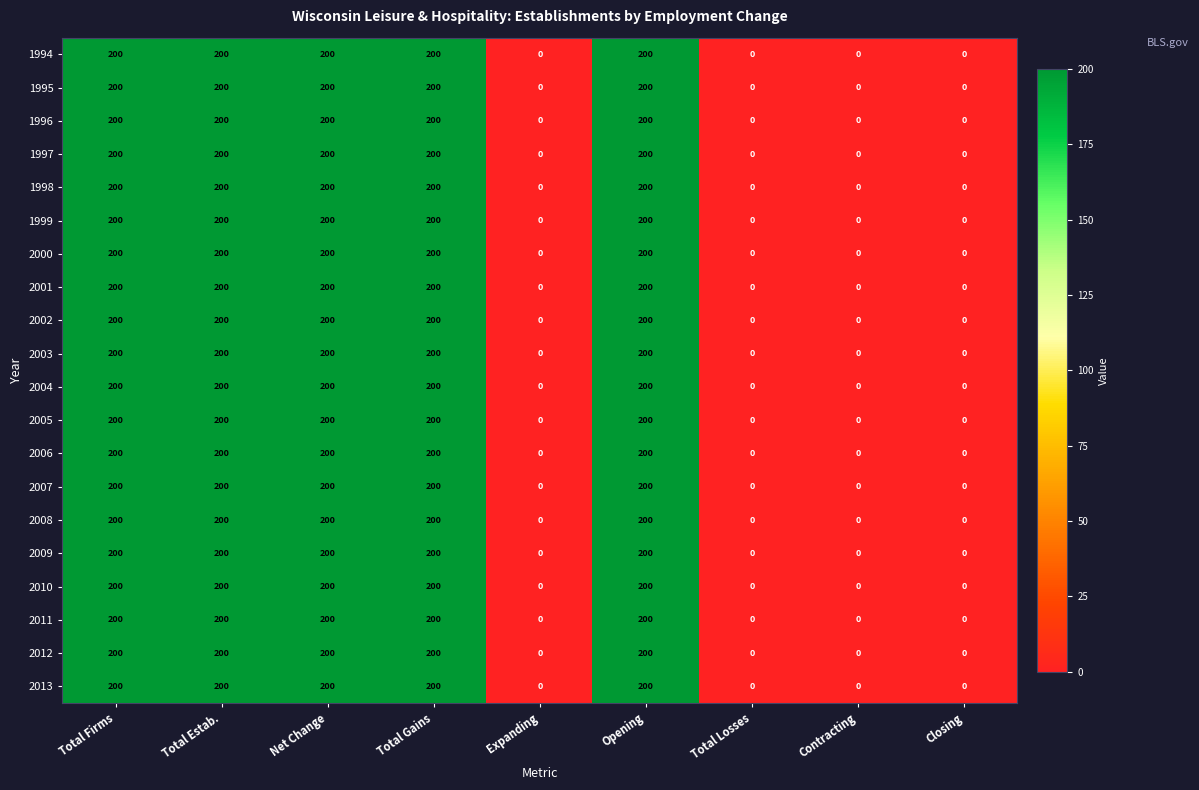

What value does the 2013 series have at Total Firms?

200